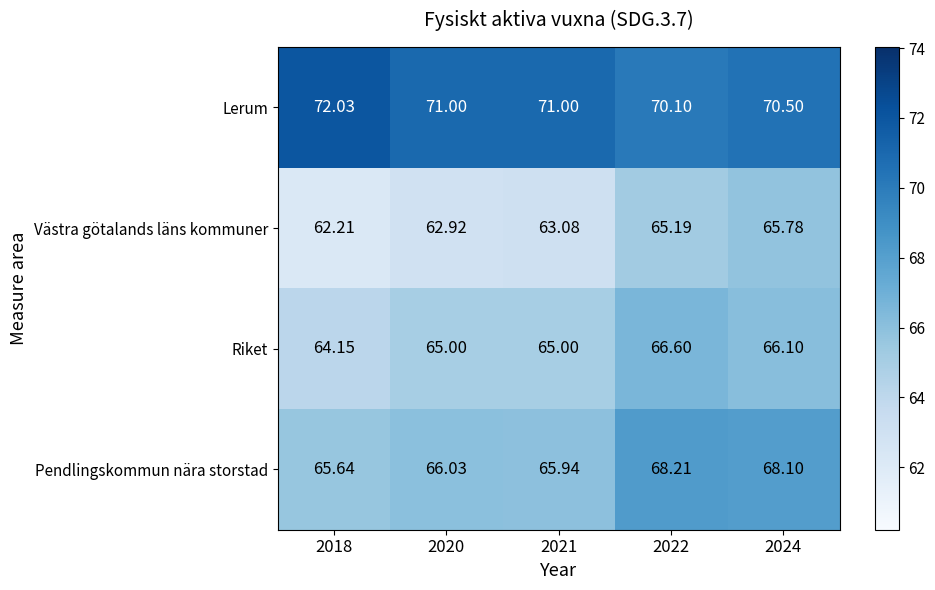

Which series has the largest total across all categories?

Lerum